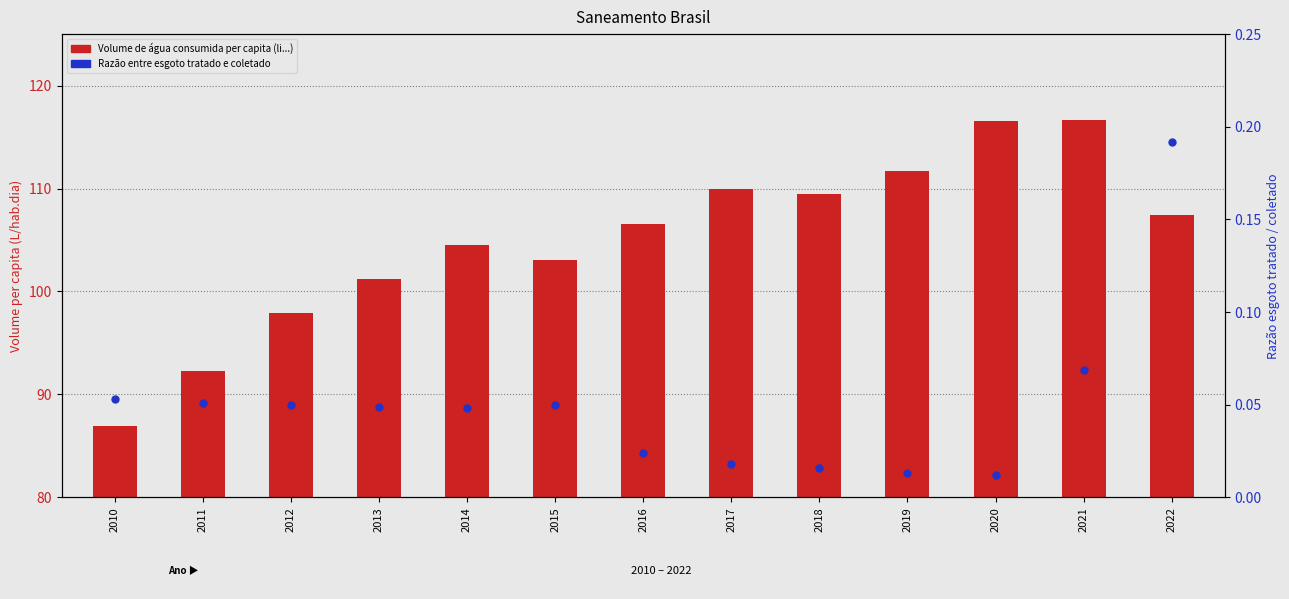

Which series has the largest total across all categories?

Volume de água consumida per capita (li...)